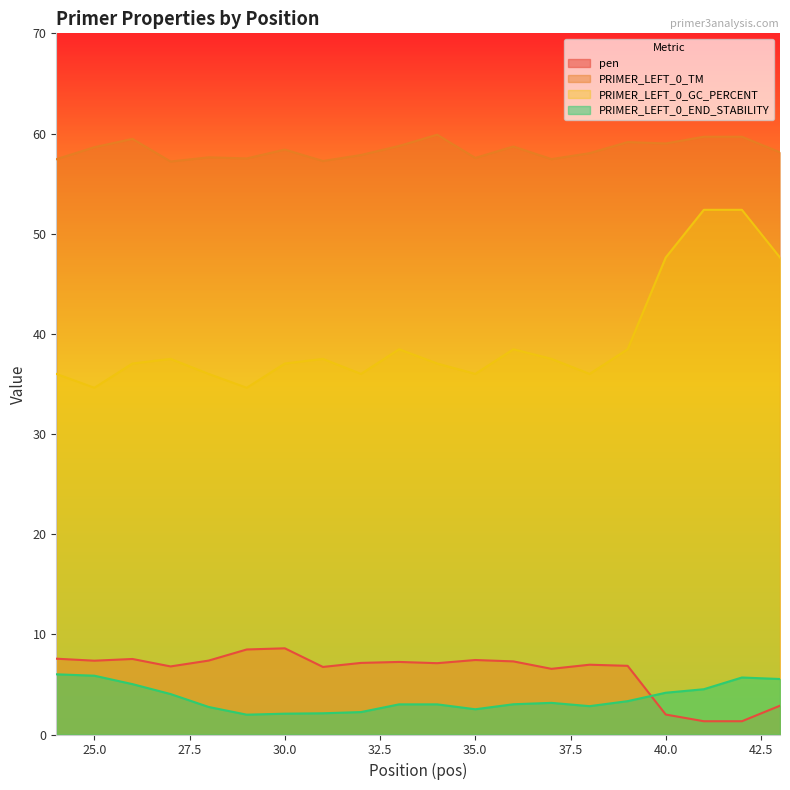

Rank the series by their maximum value, from highest to lowest.

PRIMER_LEFT_0_TM, PRIMER_LEFT_0_GC_PERCENT, pen, PRIMER_LEFT_0_END_STABILITY